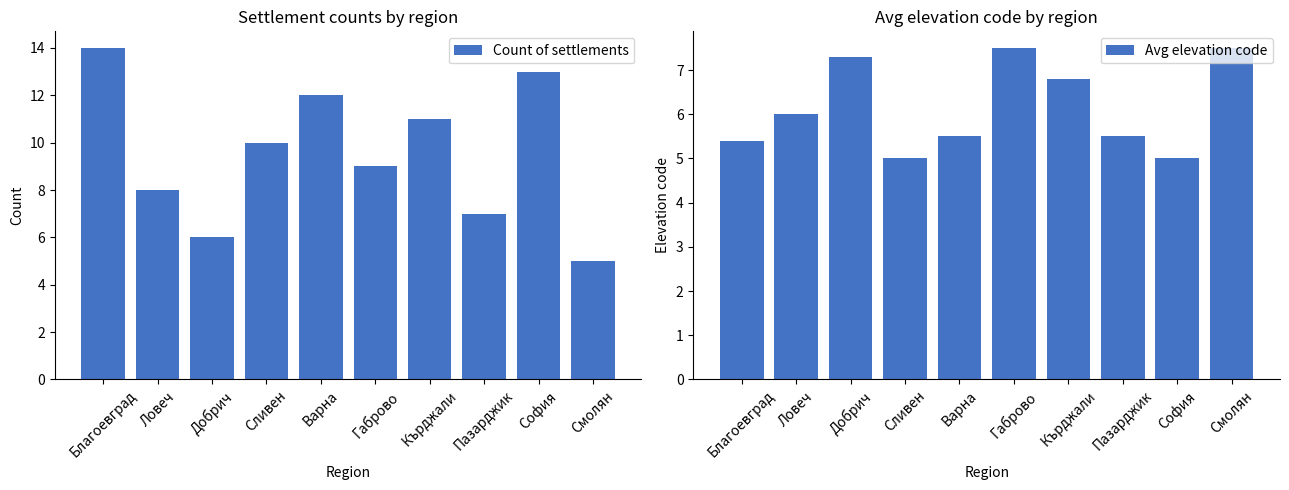

Which series has the largest range (max minus min)?

Count of settlements